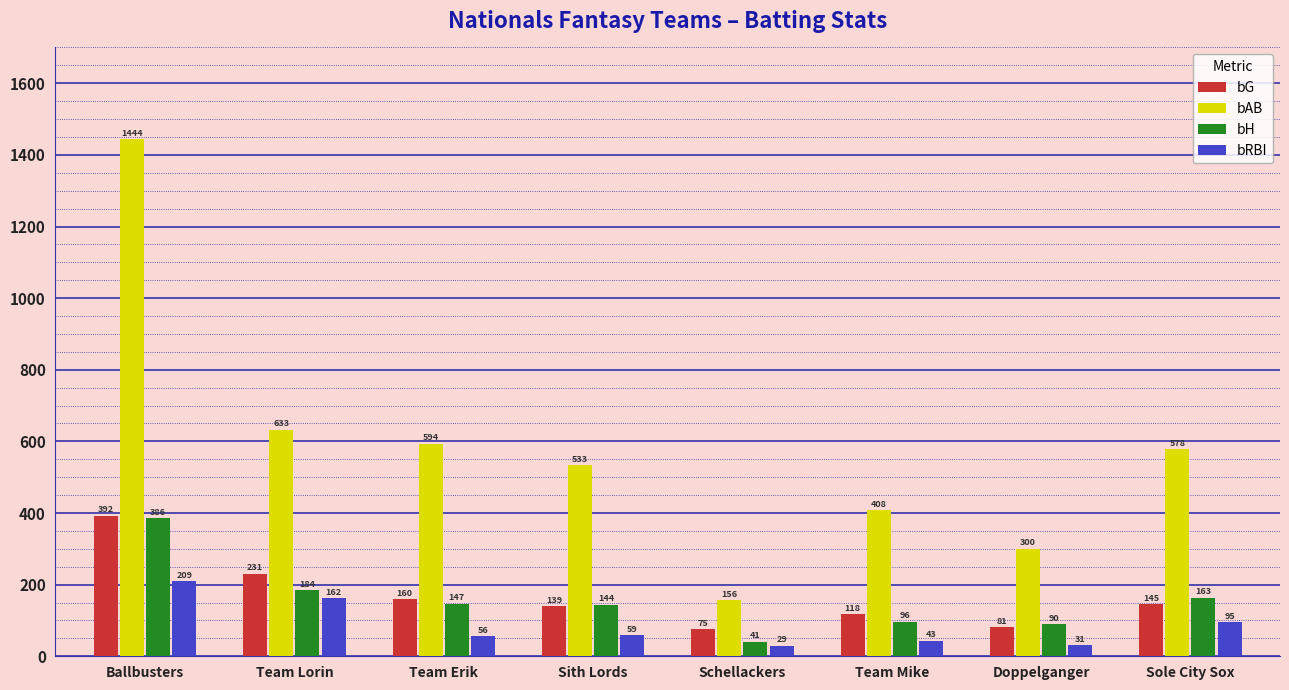

The value of bG at Team Erik is 96. True or false?

False